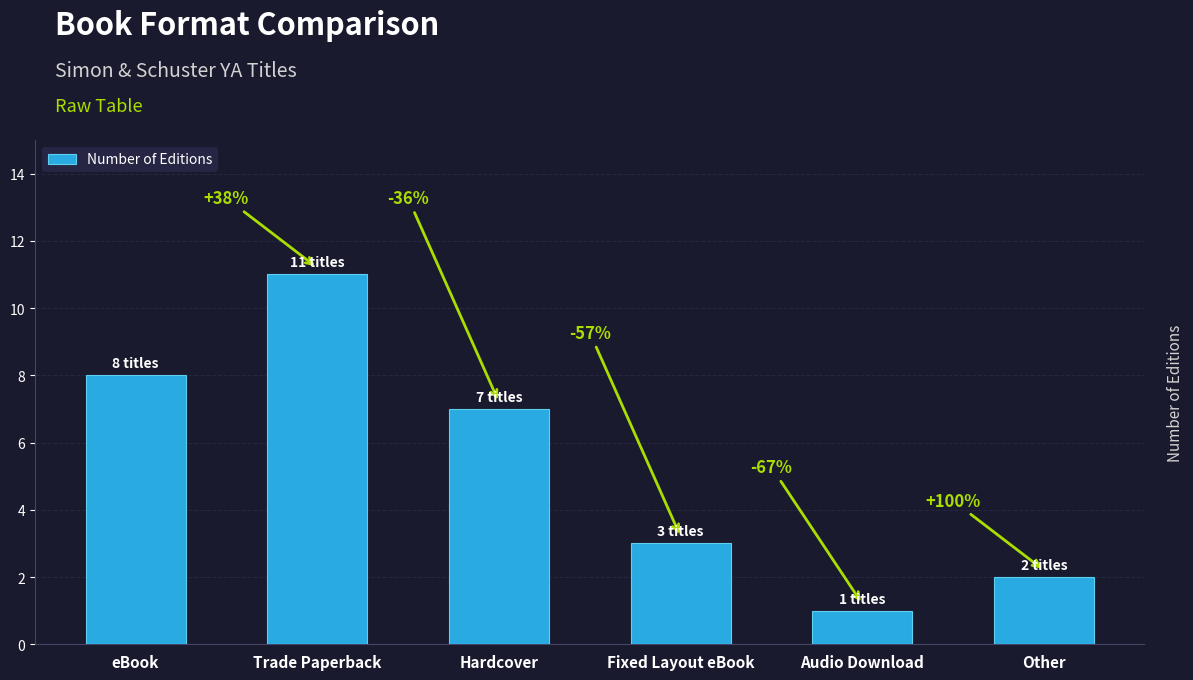

Reading left to right, what are all the values shown in this chart?

eBook=8	Trade Paperback=11	Hardcover=7	Fixed Layout eBook=3	Audio Download=1	Other=2